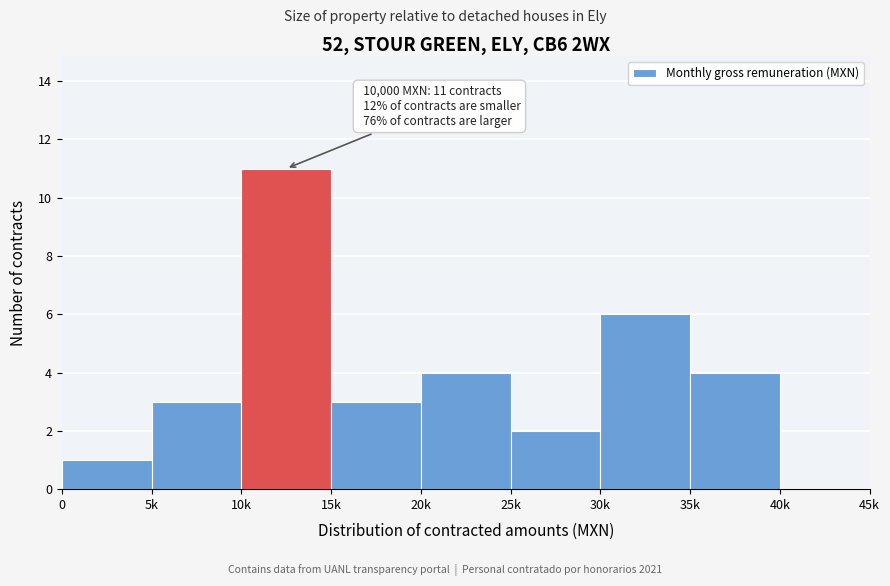

Reading left to right, extract all data points from this chart.

0=1	5k=3	10k=11	15k=3	20k=4	25k=2	30k=6	35k=4	40k=0